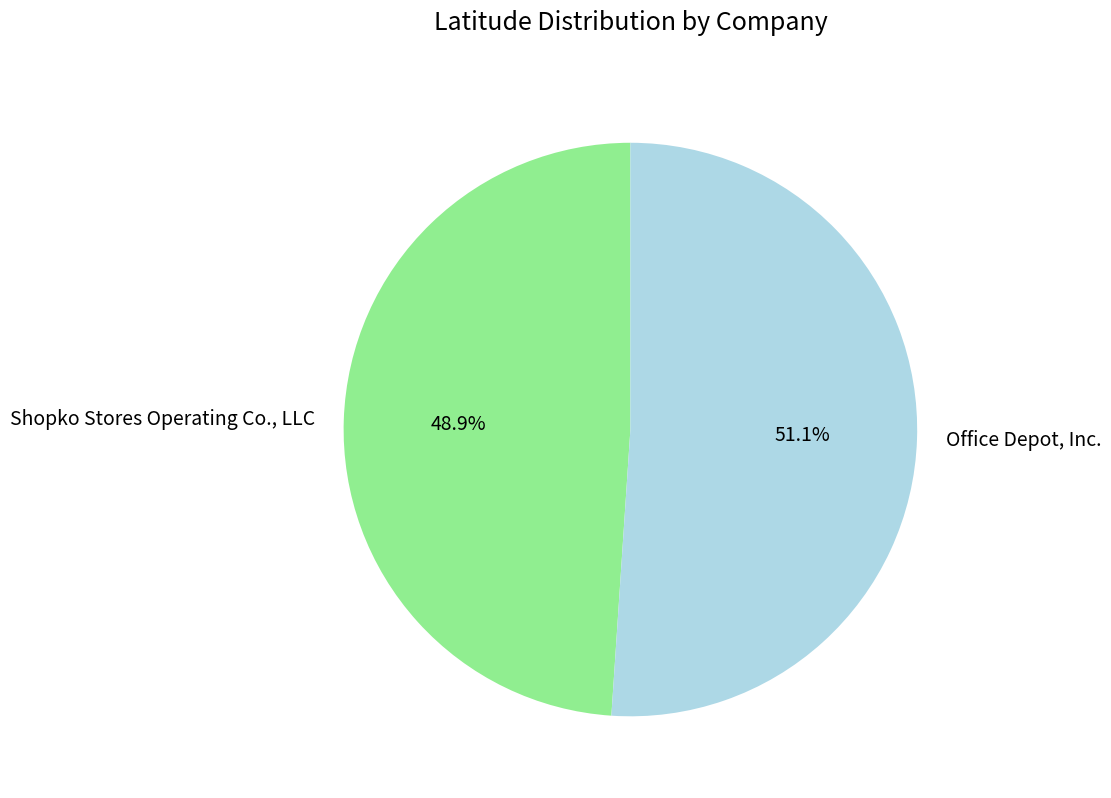

What percentage is NOT represented by Shopko Stores Operating Co., LLC?

51.1%